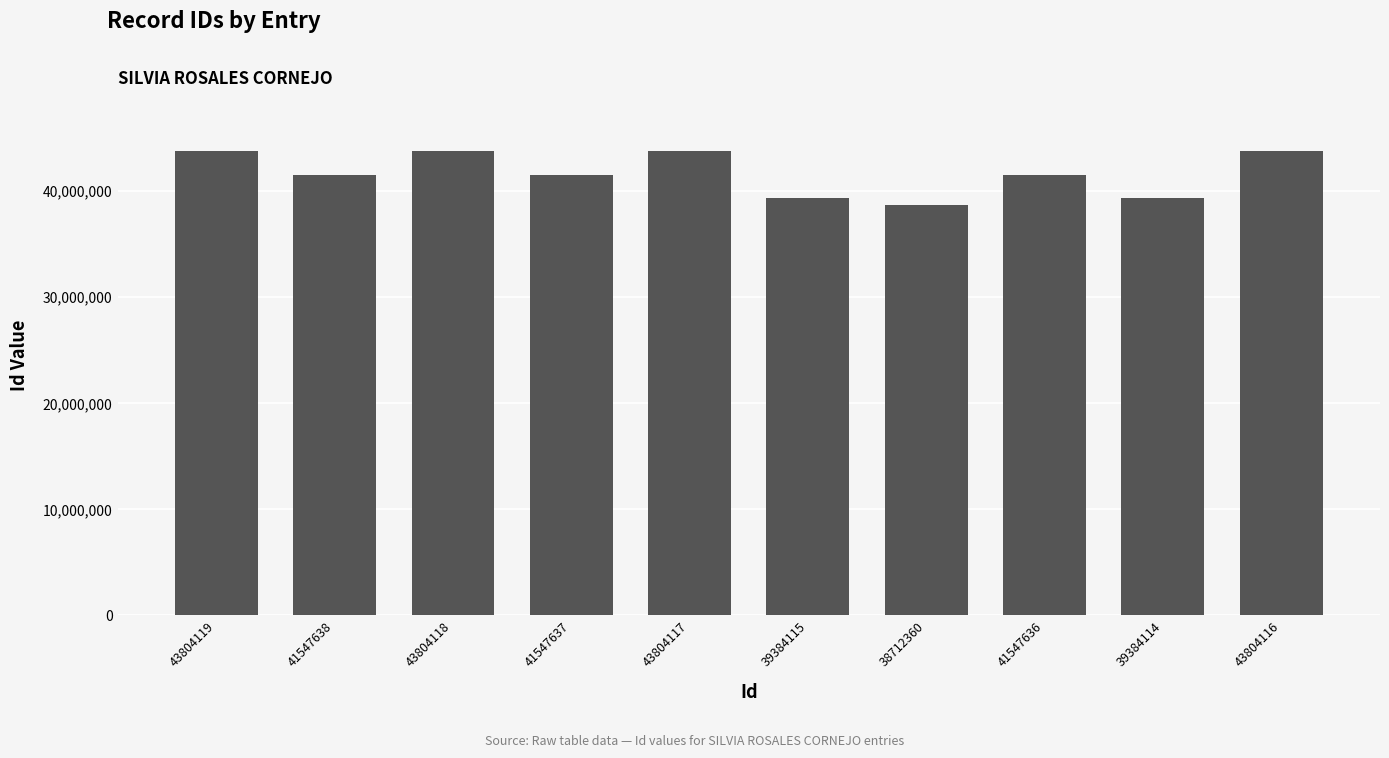

What is the difference between the maximum and minimum values?

5091759